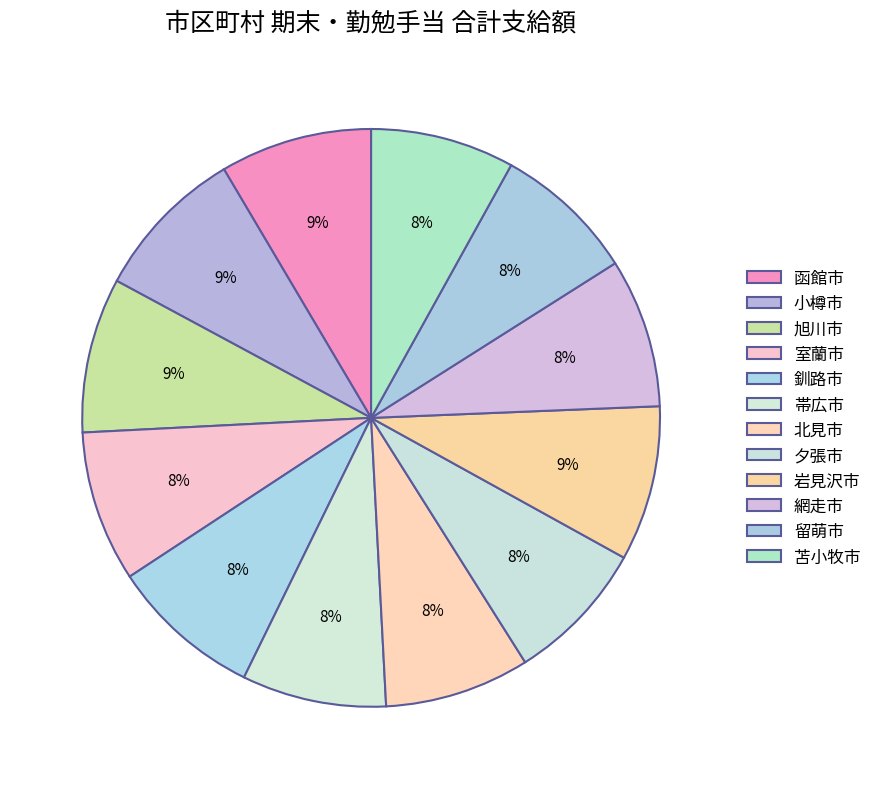

What percentage is the 網走市 slice, to the nearest percent?

8%